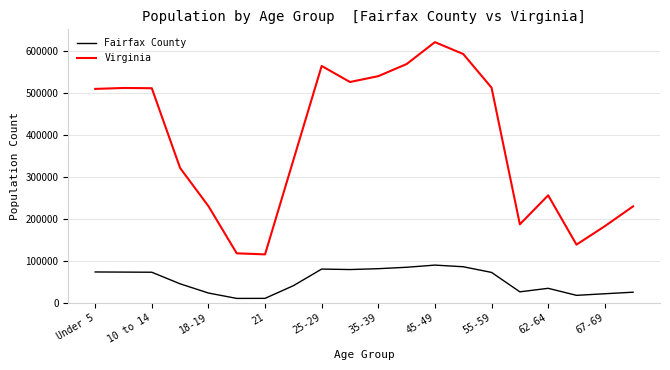

Which series has the largest total across all categories?

Virginia